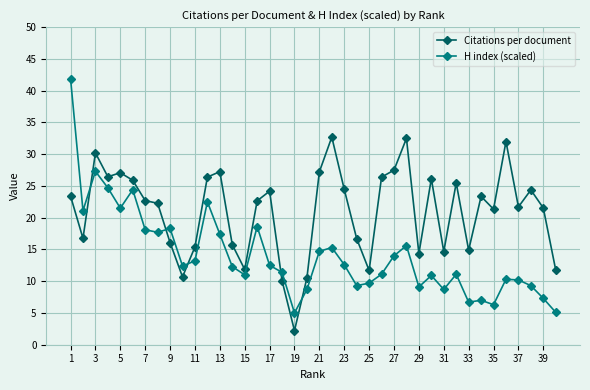

Which series ends up on top after the final intersection of Citations per document and H index (scaled)?

Citations per document